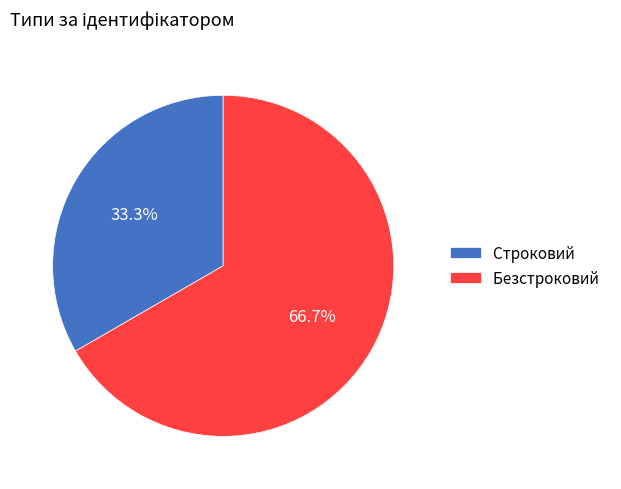

Combined, do Строковий and Безстроковий account for over 50%?

Yes